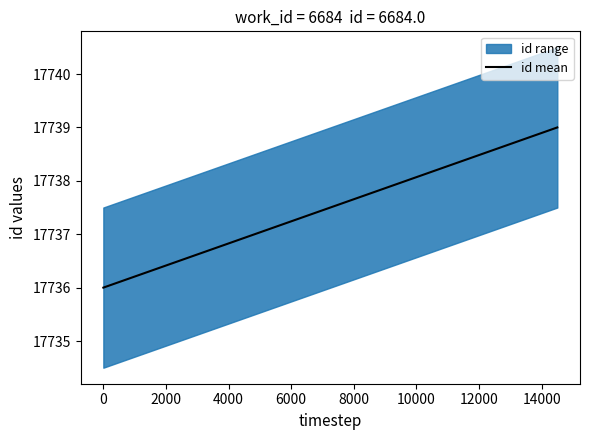

What is the maximum value for id mean?

17739